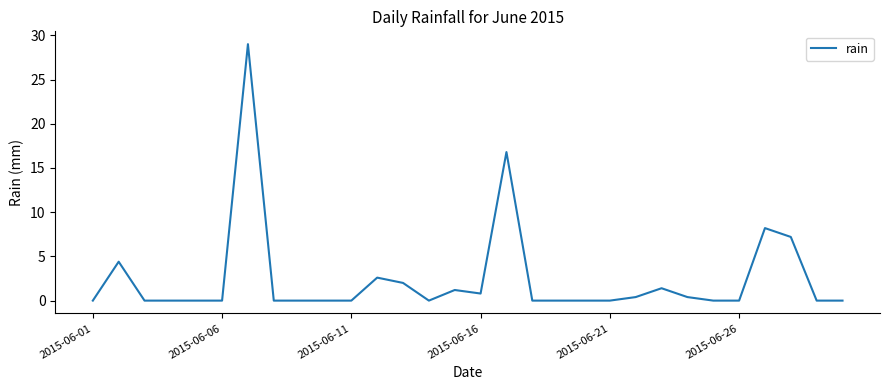

What is the maximum value shown in the chart?

29.0